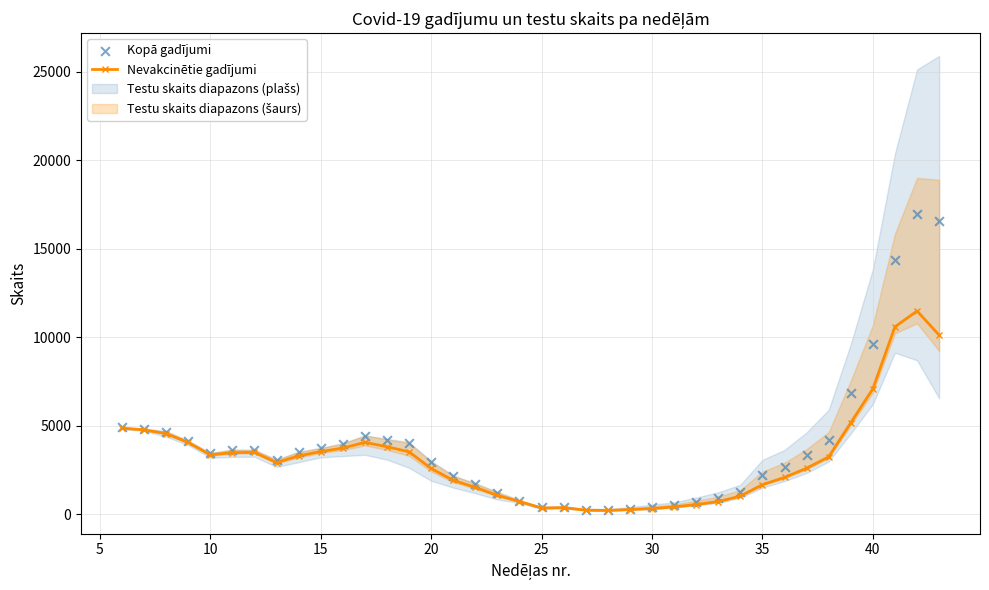

Which series contains the highest Y value?

Kopā gadījumi